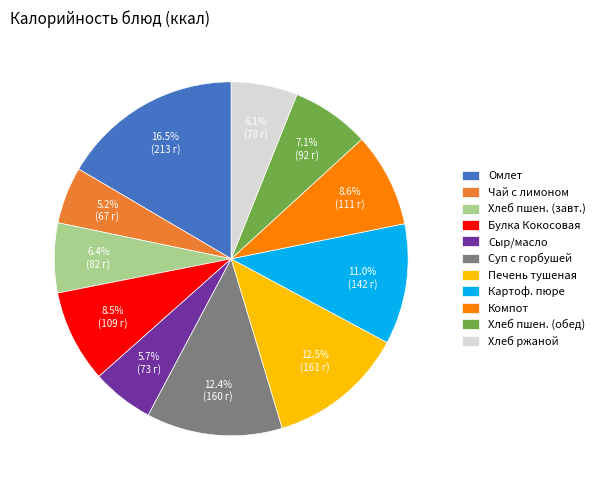

Is Булка Кокосовая the majority of the pie?

No